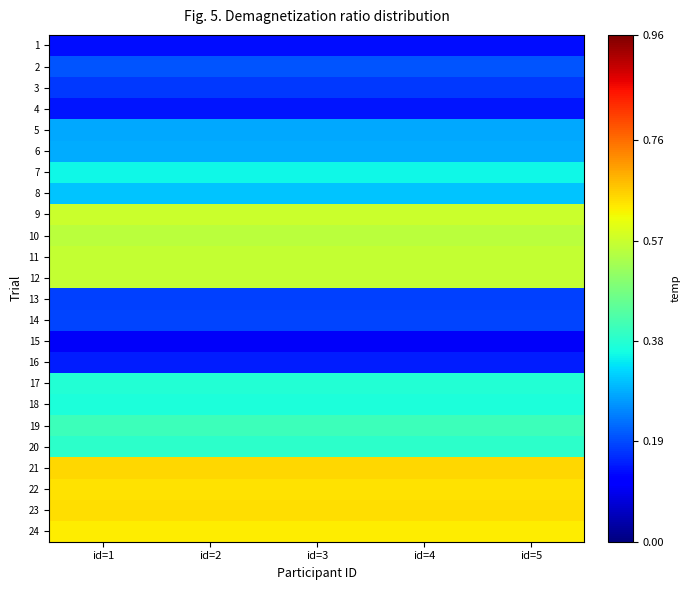

At how many categories does at least one series exceed 0?

5